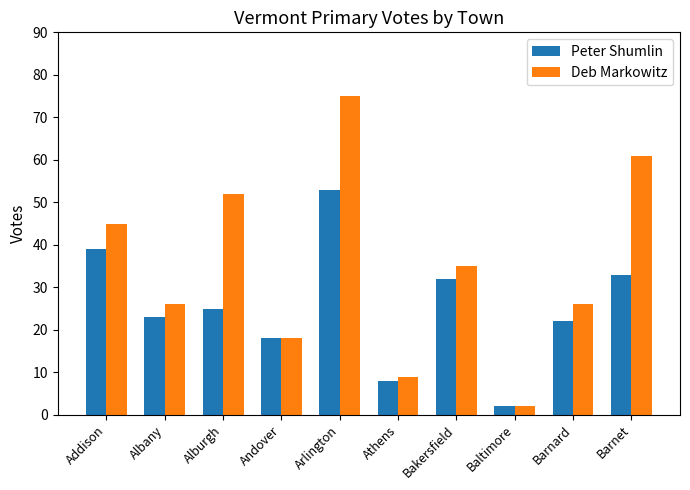

Which category has the lowest value in the Peter Shumlin series?

Baltimore